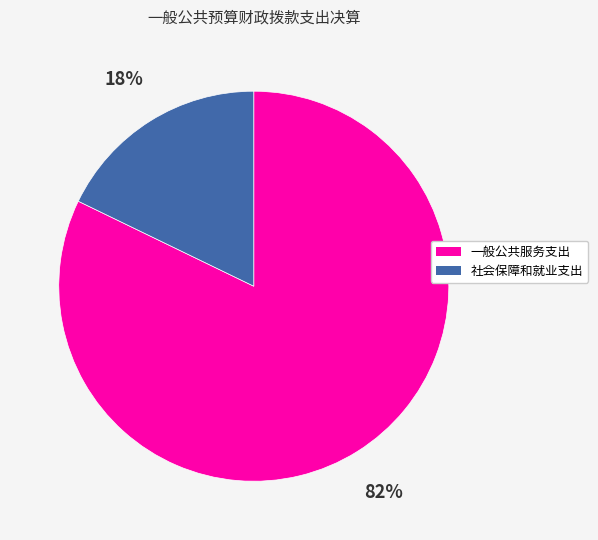

Is the sum of 一般公共服务支出 and 社会保障和就业支出 greater than half?

Yes